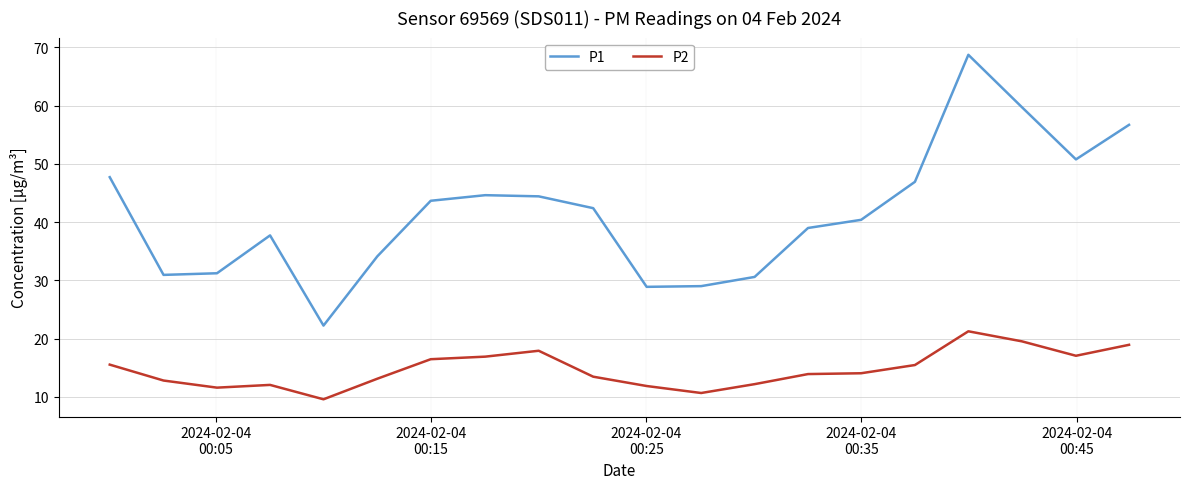

What is the average value of the P1 series?

41.5